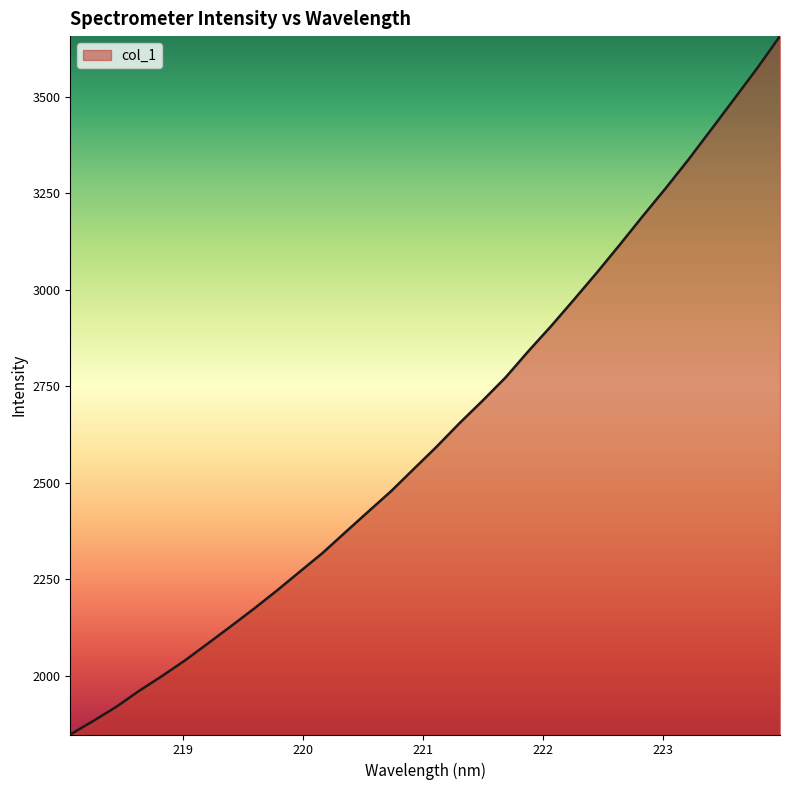

What is the minimum value shown in the chart?

1847.6